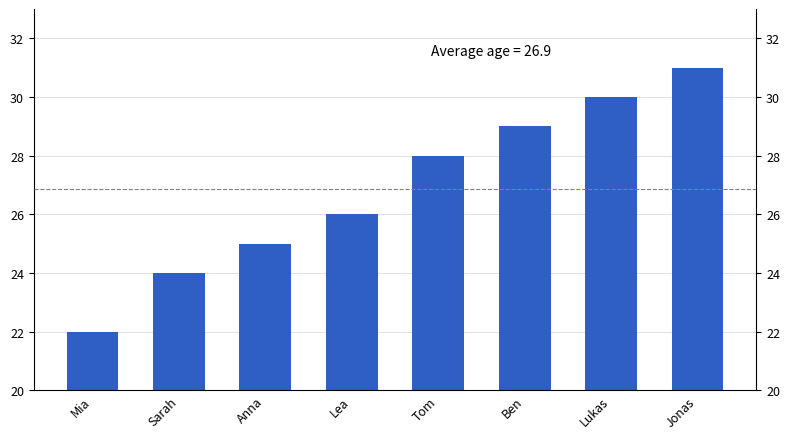

What is the approximate value at Ben?

29